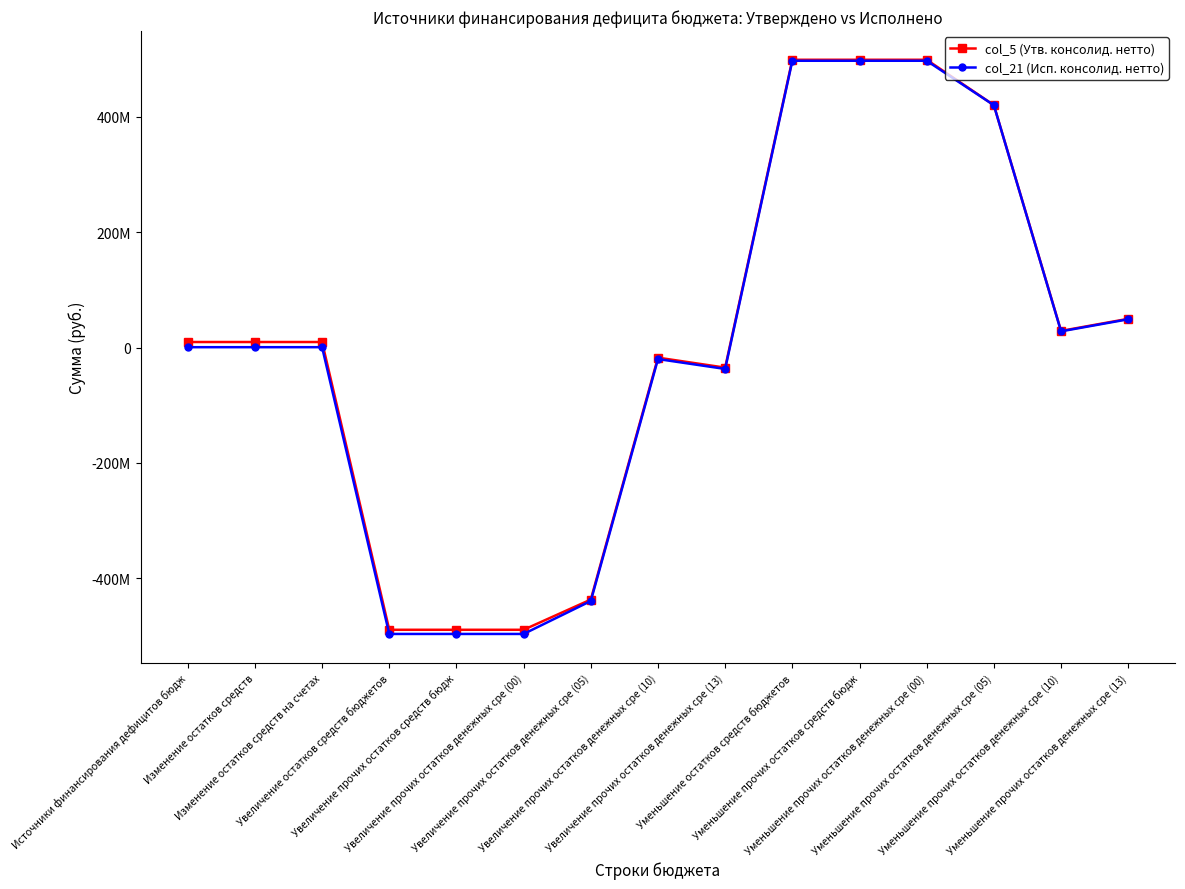

True or false: col_5 (Утв. консолид. нетто) has a value of 9566915.1 at Изменение остатков средств.

True